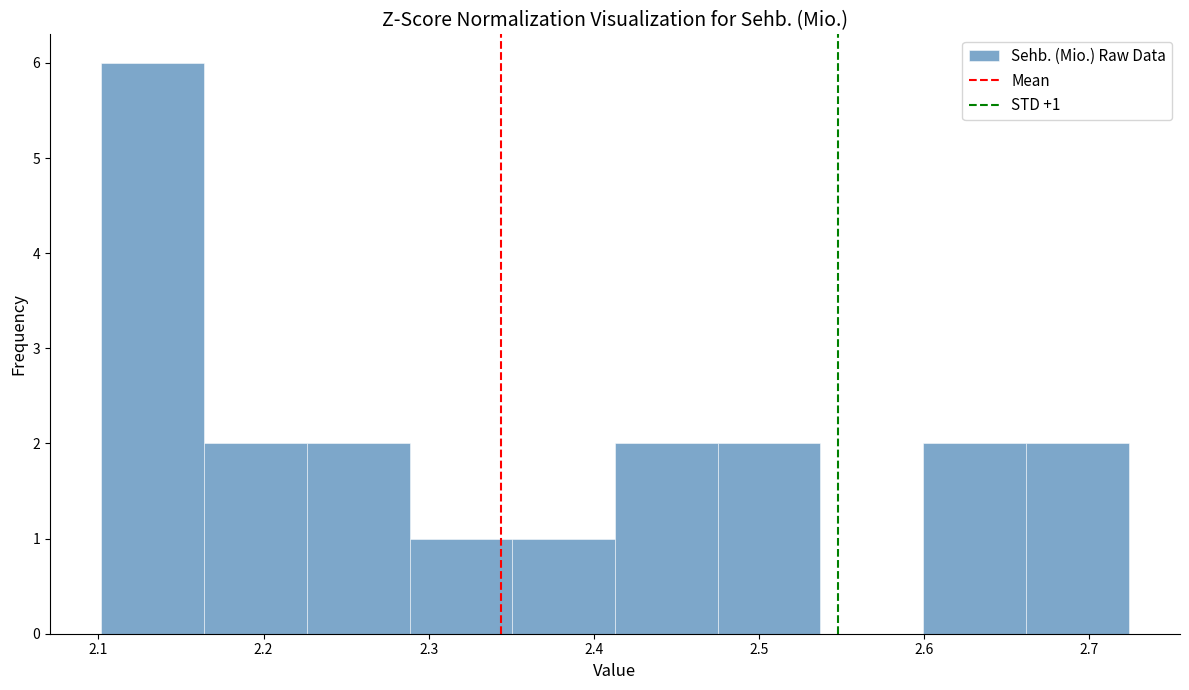

Which range on the x-axis has the tallest bar?

2.10 to 2.16